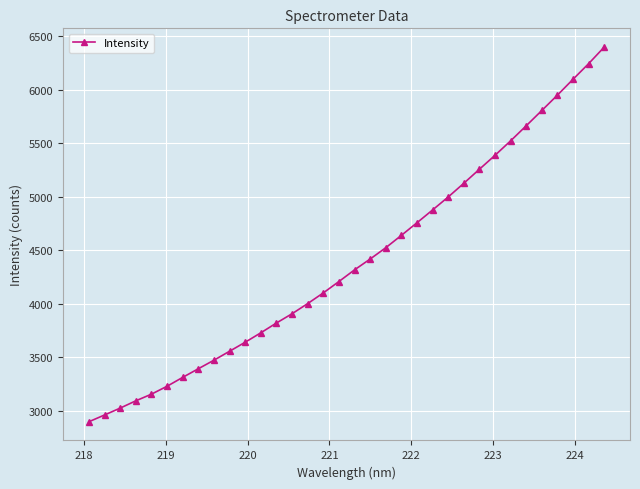

What is the value of the 22nd point from the left?

4756.2